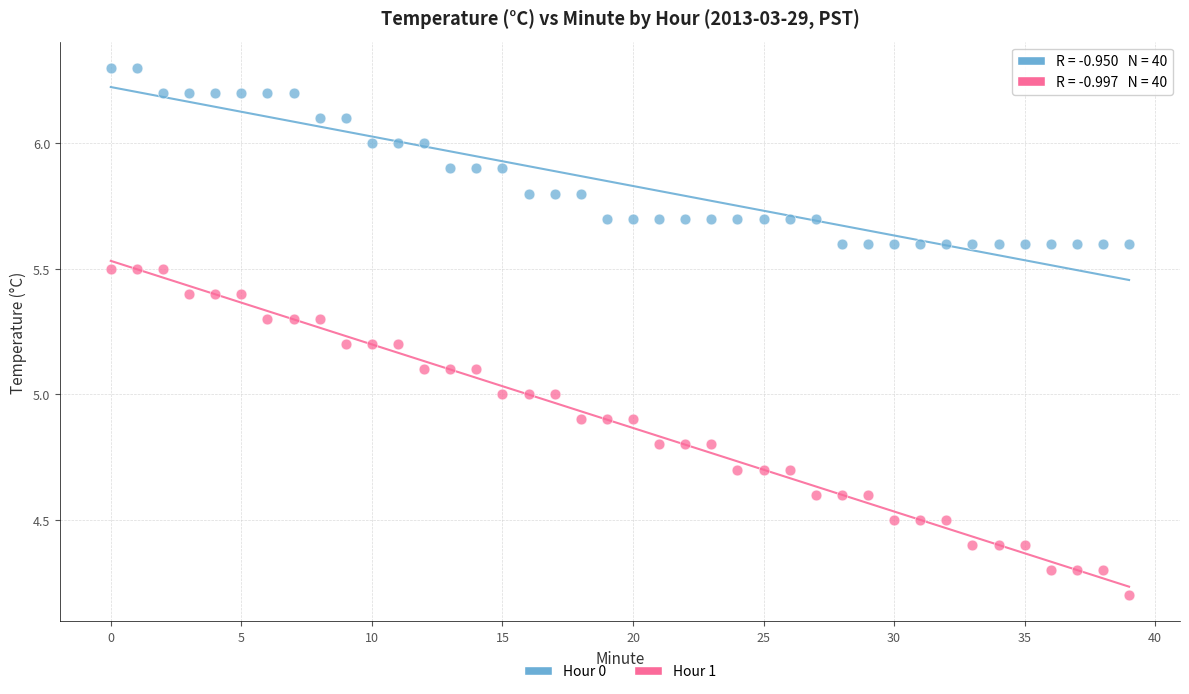

In the Hour 1 series, what Y value is closest to 4?

4.2